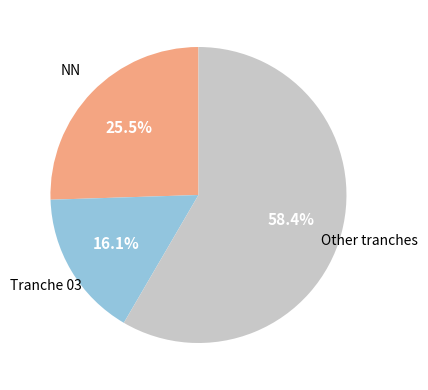

Does any single category account for the majority?

Yes